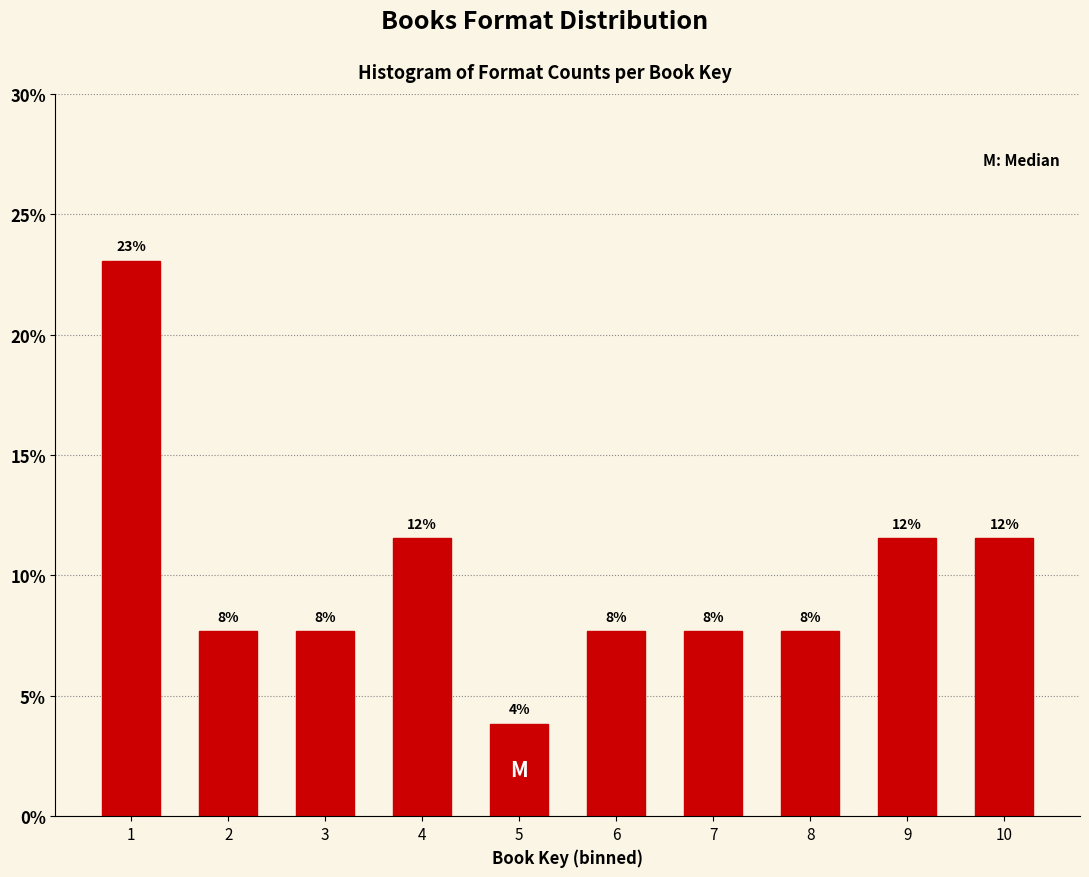

Does the chart contain any negative values?

No